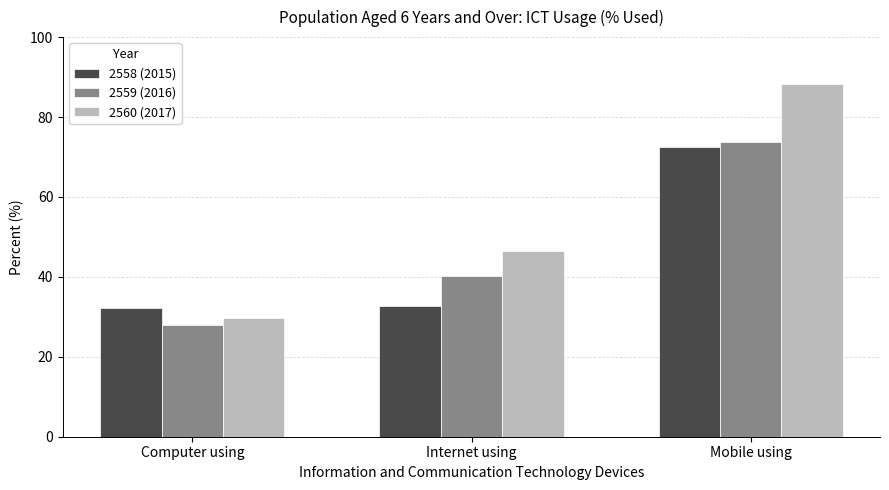

Which series changed the most between Computer using and Mobile using?

2560 (2017)